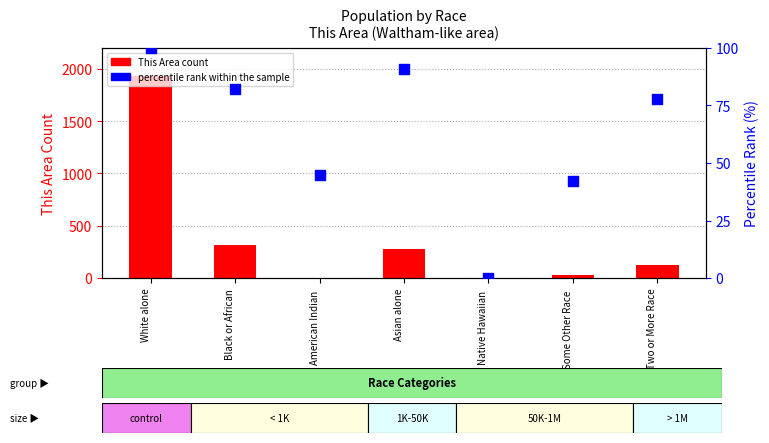

Which series has the largest Y range (max minus min)?

This Area count